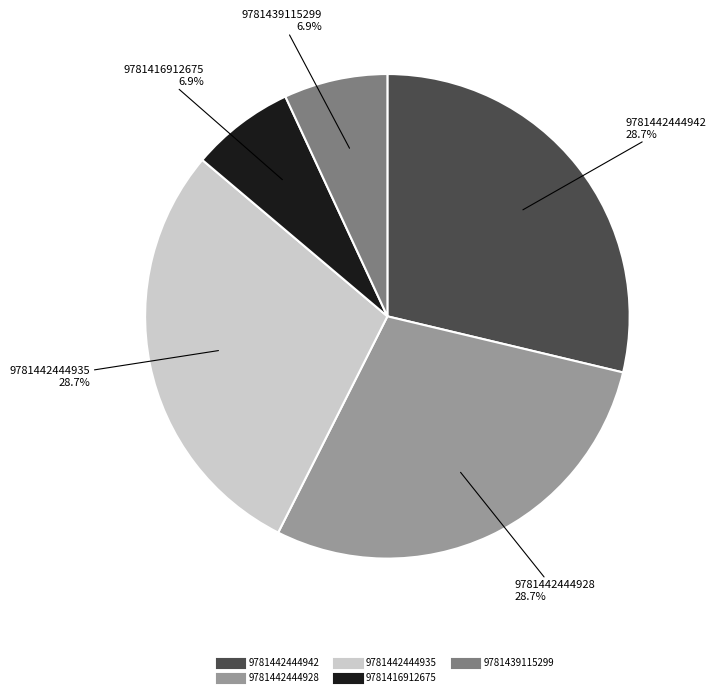

Approximately how many times larger is the value at 9781442444928 compared to 9781439115299?

4.2